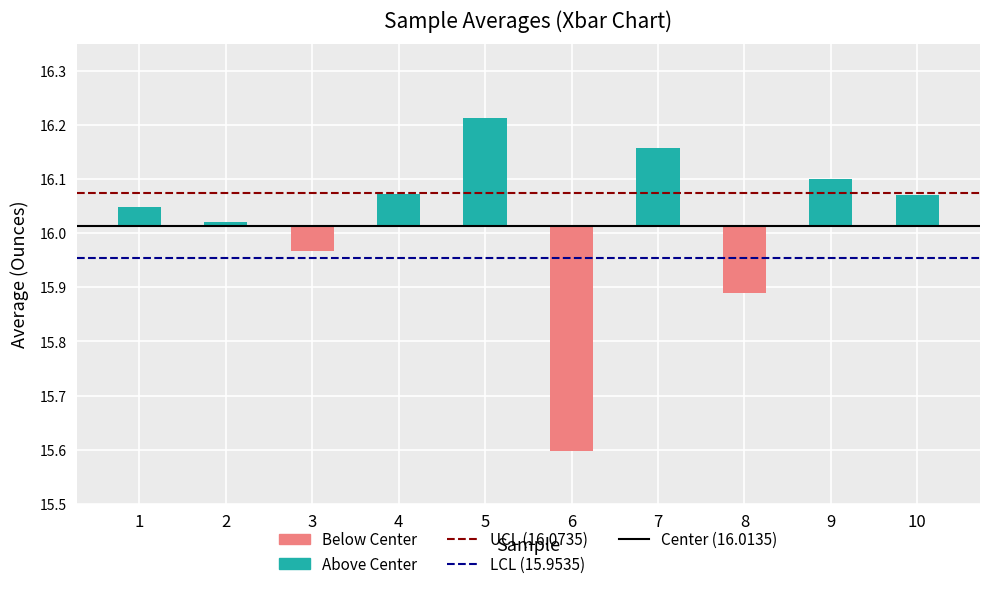

The value of UCL at 1 is 16.1. True or false?

True